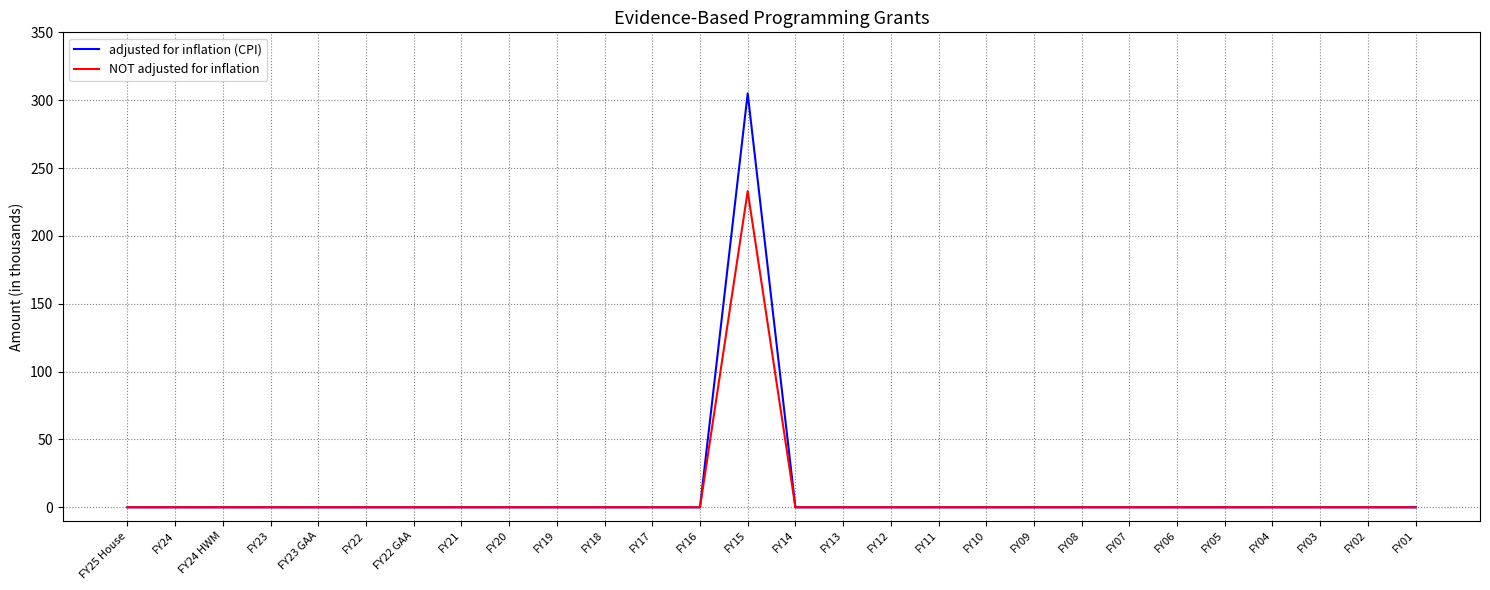

Reading right to left, what are all the values shown in this chart?

adjusted for inflation (CPI): FY01=0	FY02=0	FY03=0	FY04=0	FY05=0	FY06=0	FY07=0	FY08=0	FY09=0	FY10=0	FY11=0	FY12=0	FY13=0	FY14=0	FY15=305	FY16=0	FY17=0	FY18=0	FY19=0	FY20=0	FY21=0	FY22 GAA=0	FY22=0	FY23 GAA=0	FY23=0	FY24 HWM=0	FY24=0	FY25 House=0
NOT adjusted for inflation: FY01=0	FY02=0	FY03=0	FY04=0	FY05=0	FY06=0	FY07=0	FY08=0	FY09=0	FY10=0	FY11=0	FY12=0	FY13=0	FY14=0	FY15=233	FY16=0	FY17=0	FY18=0	FY19=0	FY20=0	FY21=0	FY22 GAA=0	FY22=0	FY23 GAA=0	FY23=0	FY24 HWM=0	FY24=0	FY25 House=0